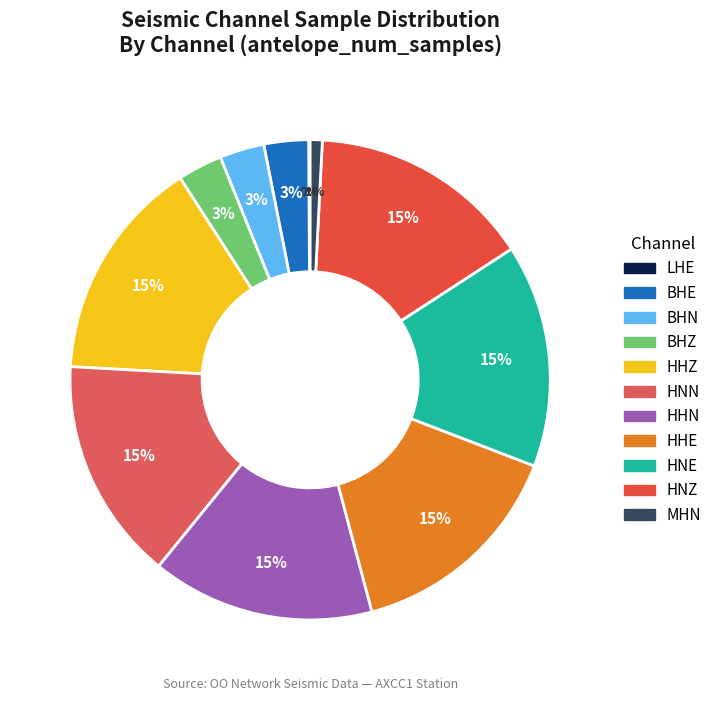

Is it true that BHN is 3% of the pie?

True